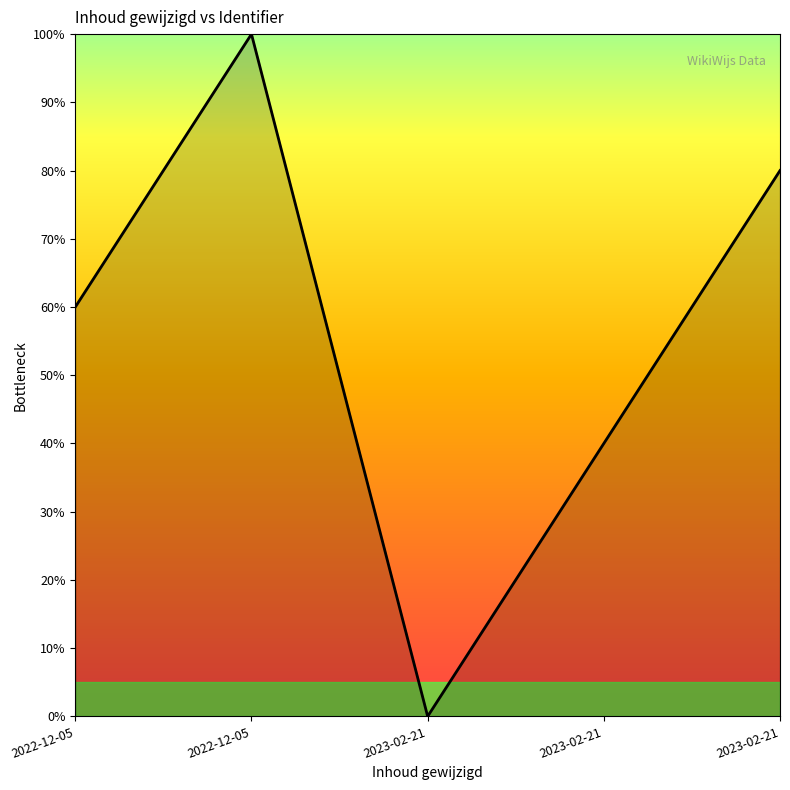

Reading right to left, transcribe all the data shown in this chart.

80	40	0	100	60